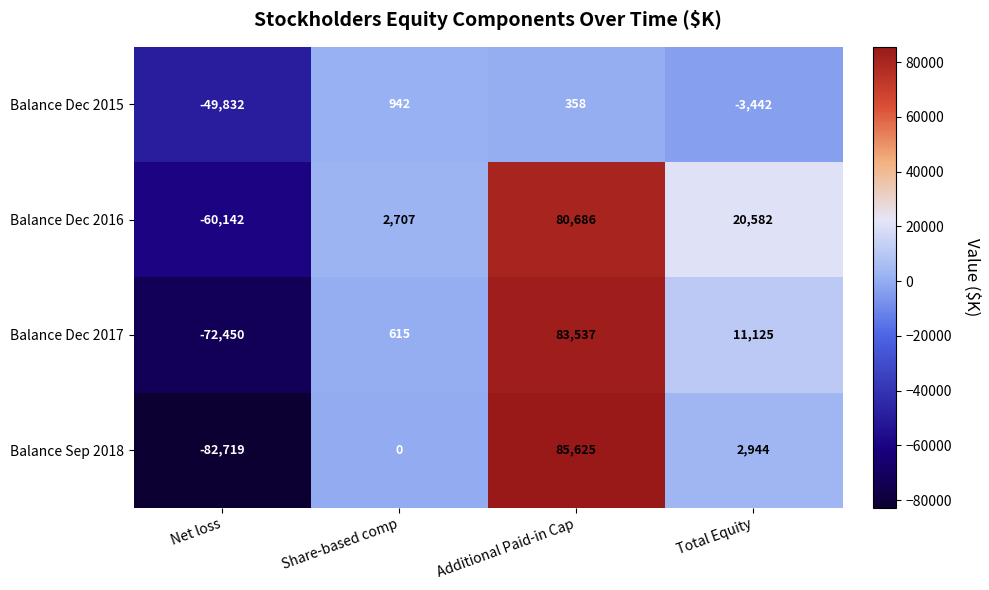

Reading left to right, extract all data points from this chart.

Balance Dec 2015: Net loss=-49832	Share-based comp=942	Additional Paid-in Cap=358	Total Equity=-3442
Balance Dec 2016: Net loss=-60142	Share-based comp=2707	Additional Paid-in Cap=80686	Total Equity=20582
Balance Dec 2017: Net loss=-72450	Share-based comp=615	Additional Paid-in Cap=83537	Total Equity=11125
Balance Sep 2018: Net loss=-82719	Share-based comp=0	Additional Paid-in Cap=85625	Total Equity=2944